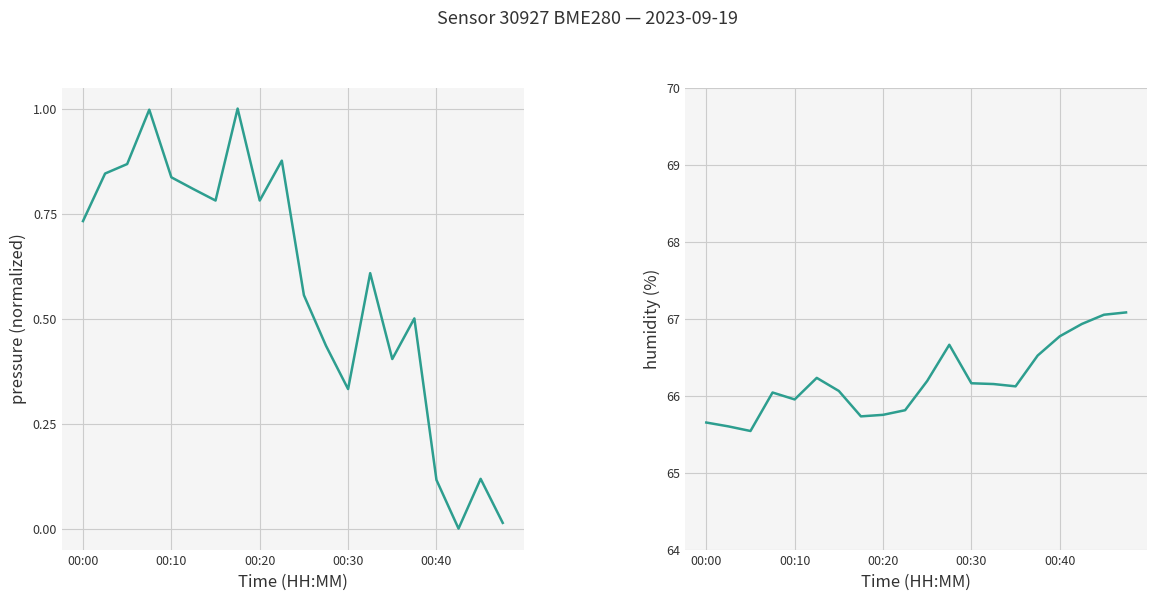

True or false: humidity and pressure cross at least once.

False